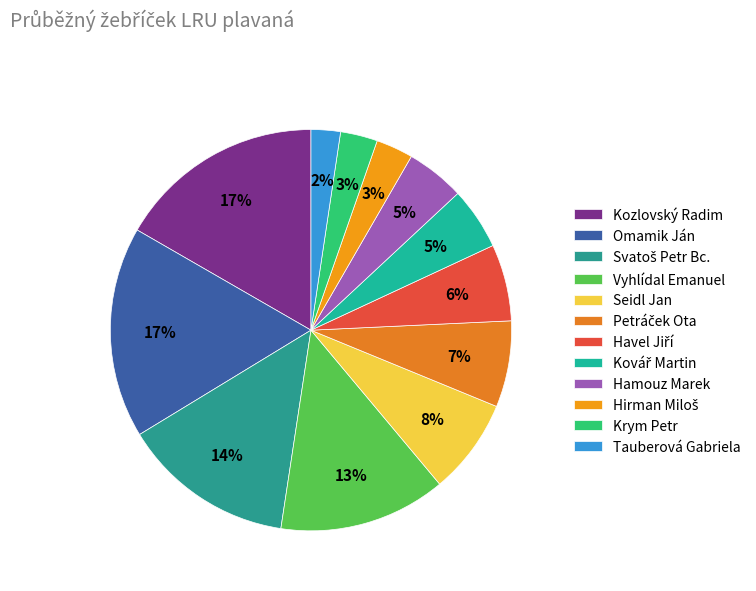

Between Havel Jiří and Kozlovský Radim, which is larger?

Kozlovský Radim